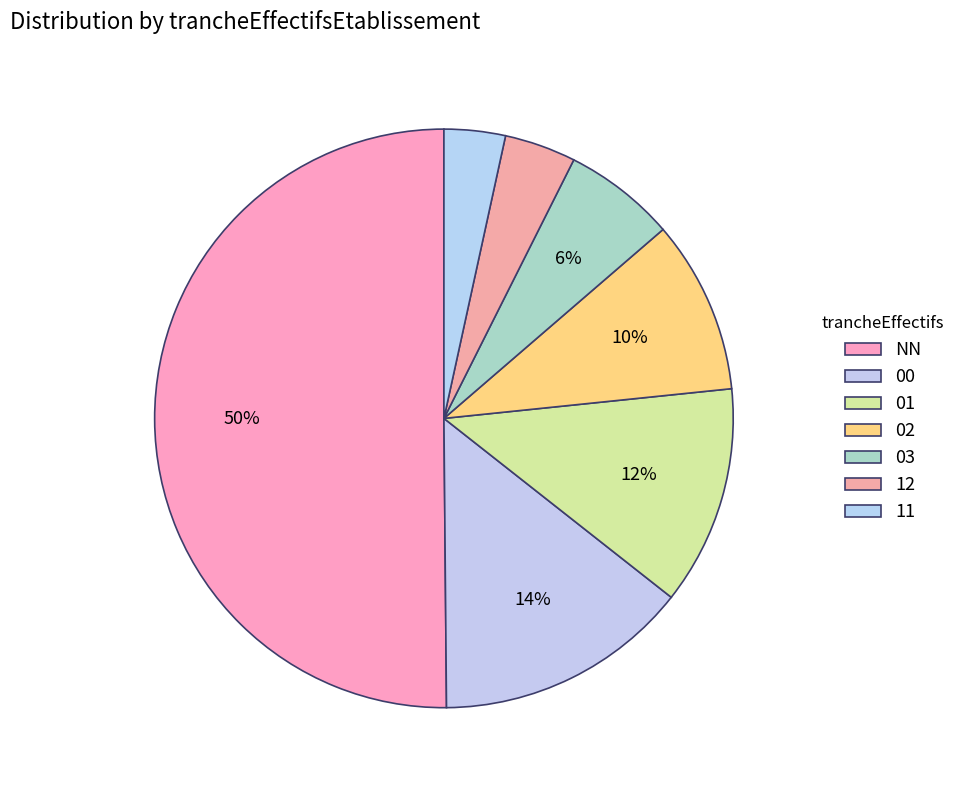

What is the majority slice?

NN